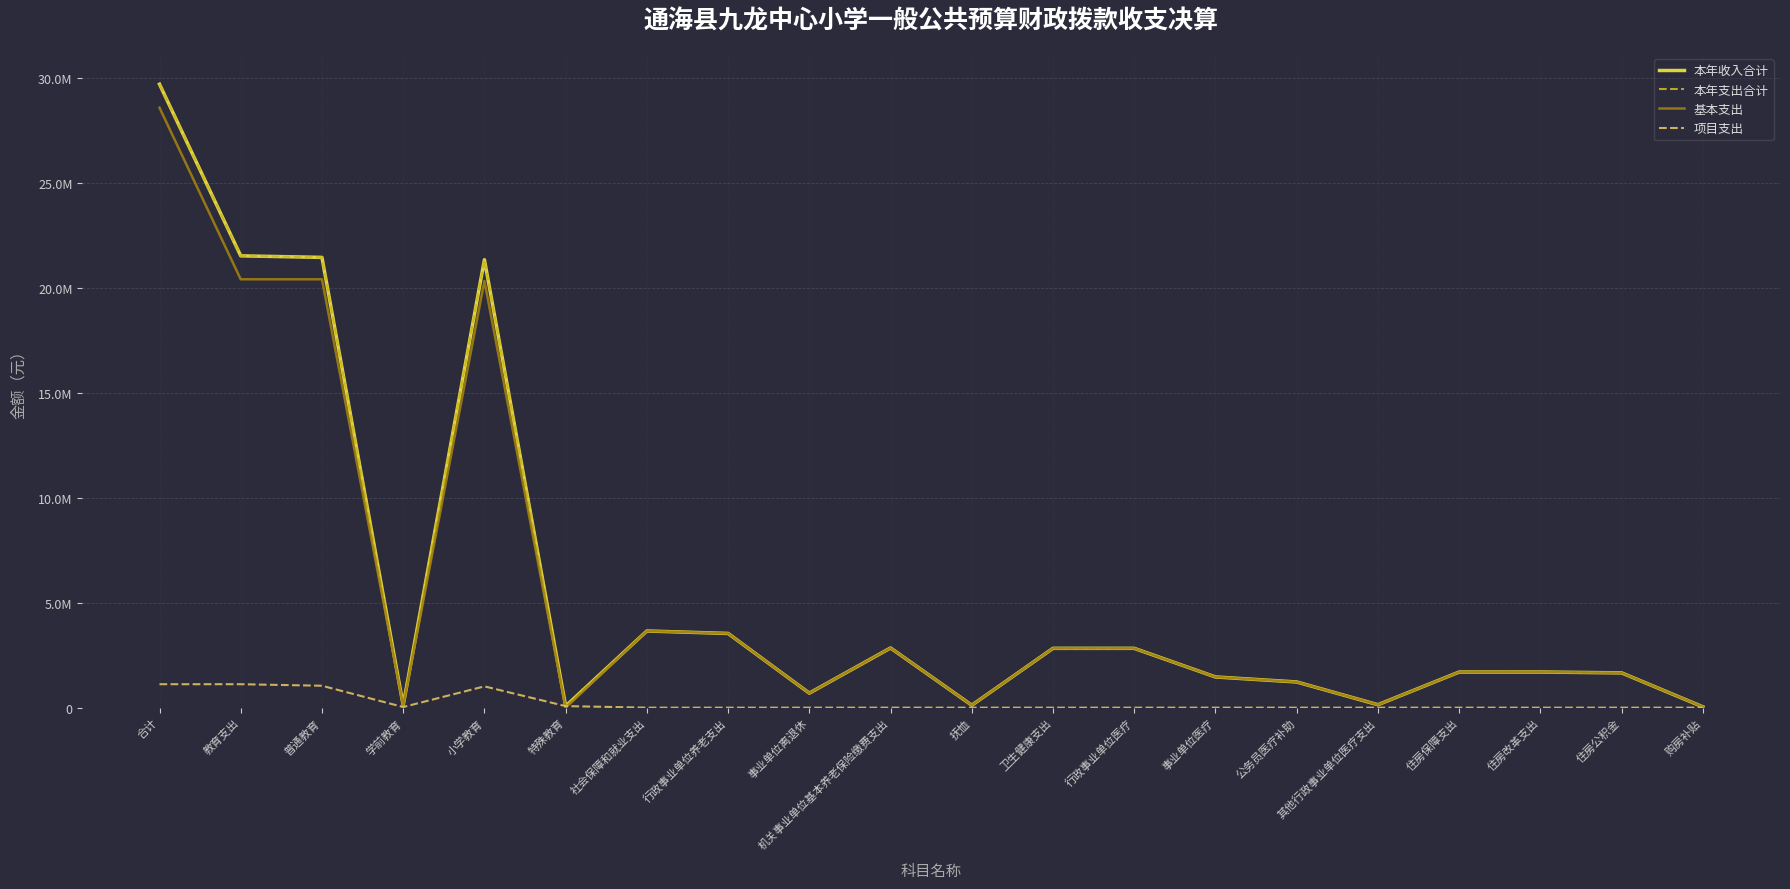

At which category does the chart reach its minimum across all series?

特殊教育